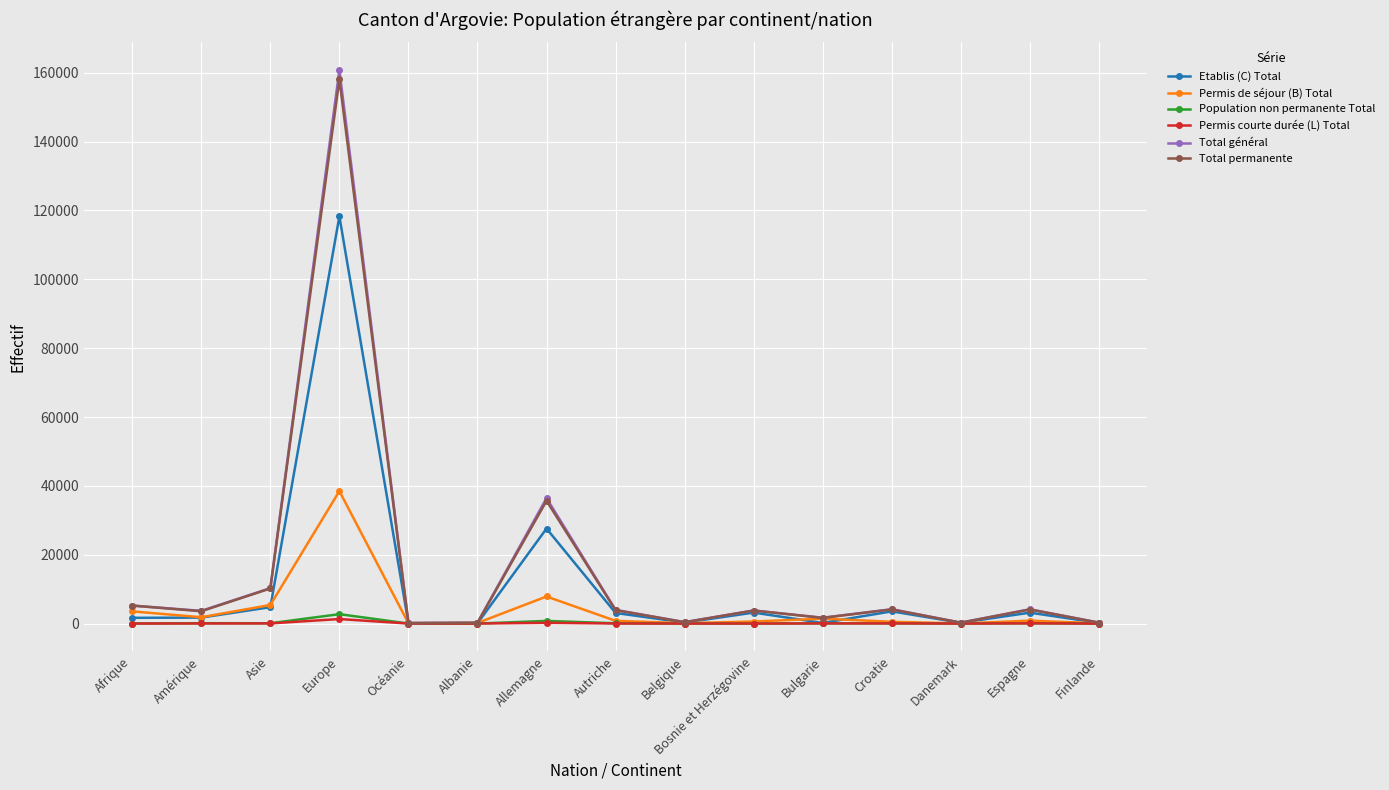

Is the value of Population non permanente Total at Autriche greater than the value of Total permanente at Espagne?

No